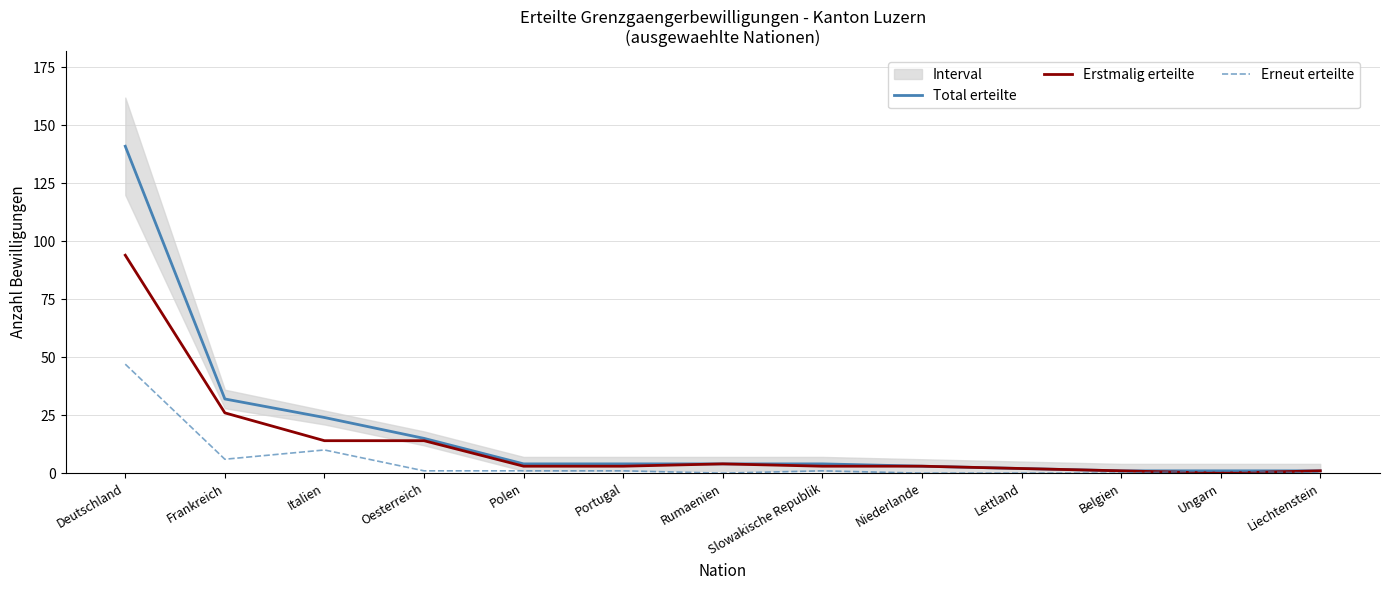

What is the spread (max minus min) of values at Deutschland?

94